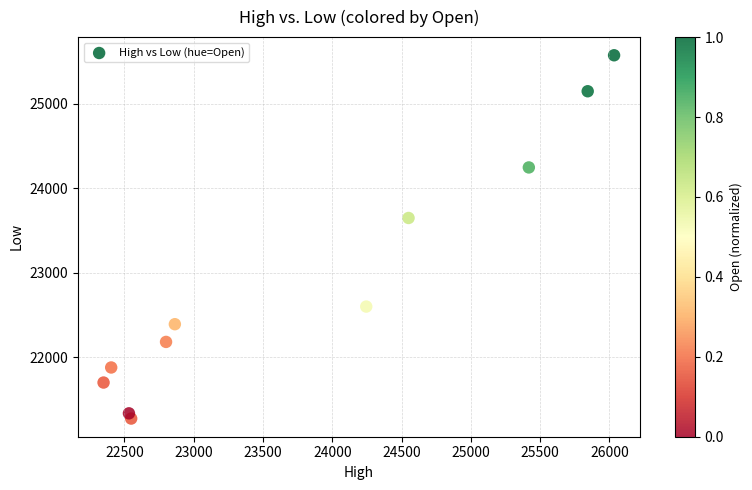

What is the range of Y values (max minus min)?

4292.7